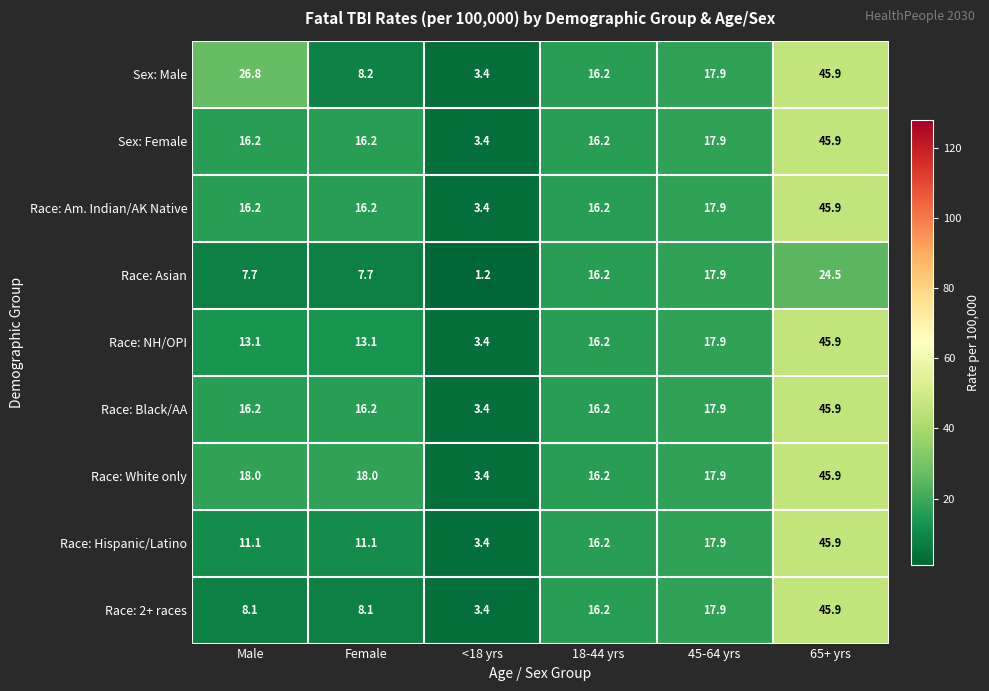

The Race: Hispanic/Latino series shows 11.1 at Female. True or false?

True